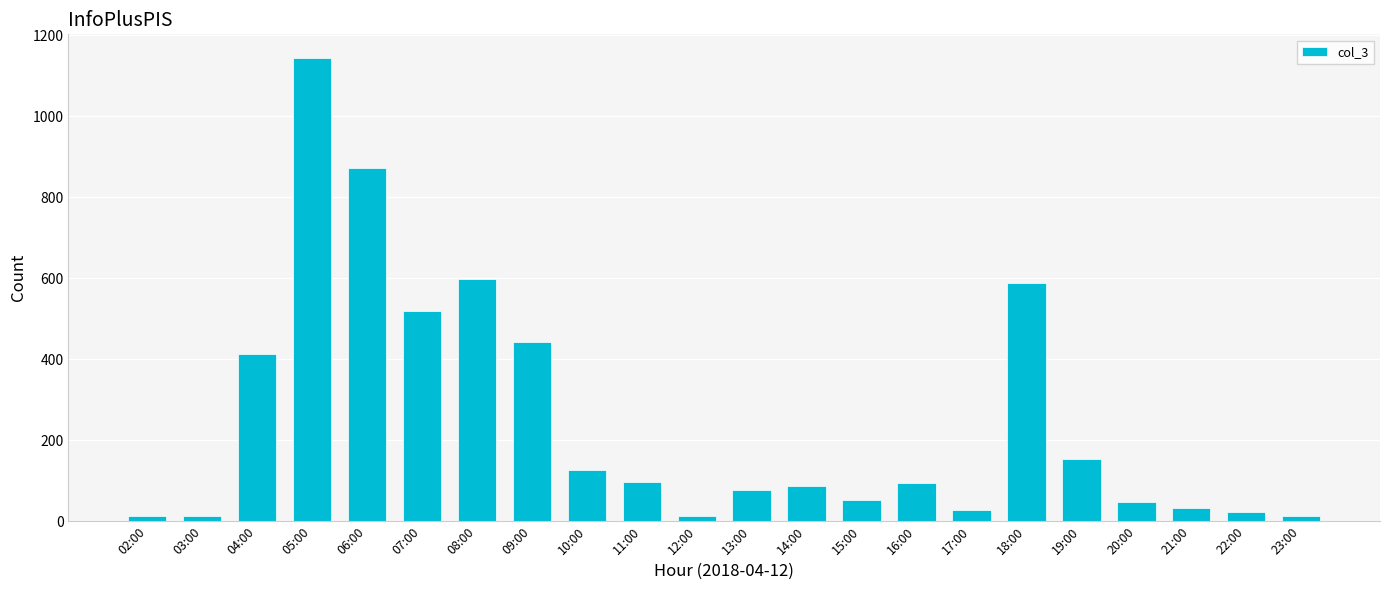

What is the maximum value shown in the chart?

1145